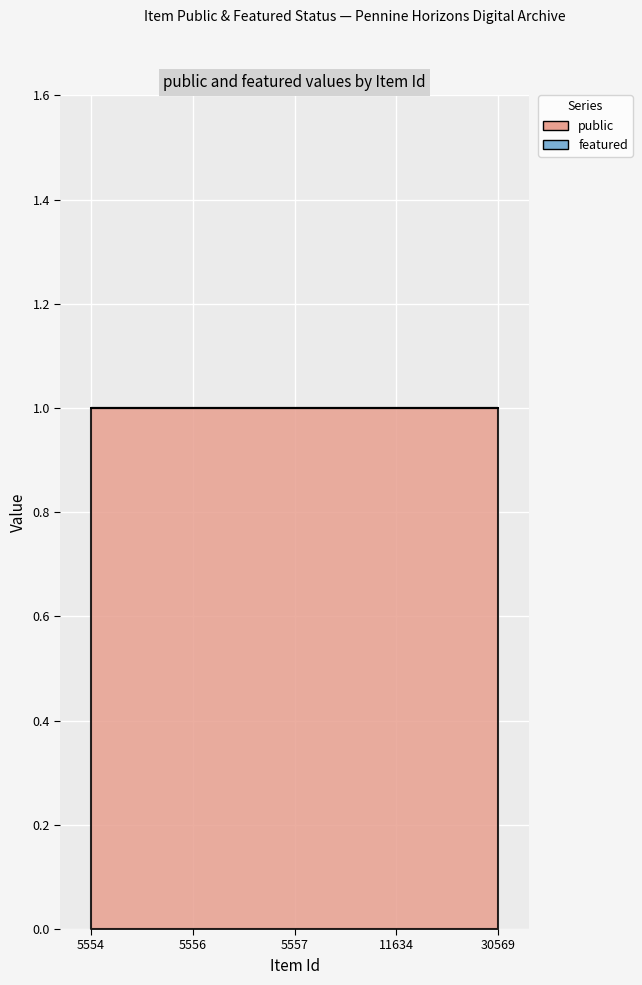

What is the difference between the highest and lowest values at 11634?

1